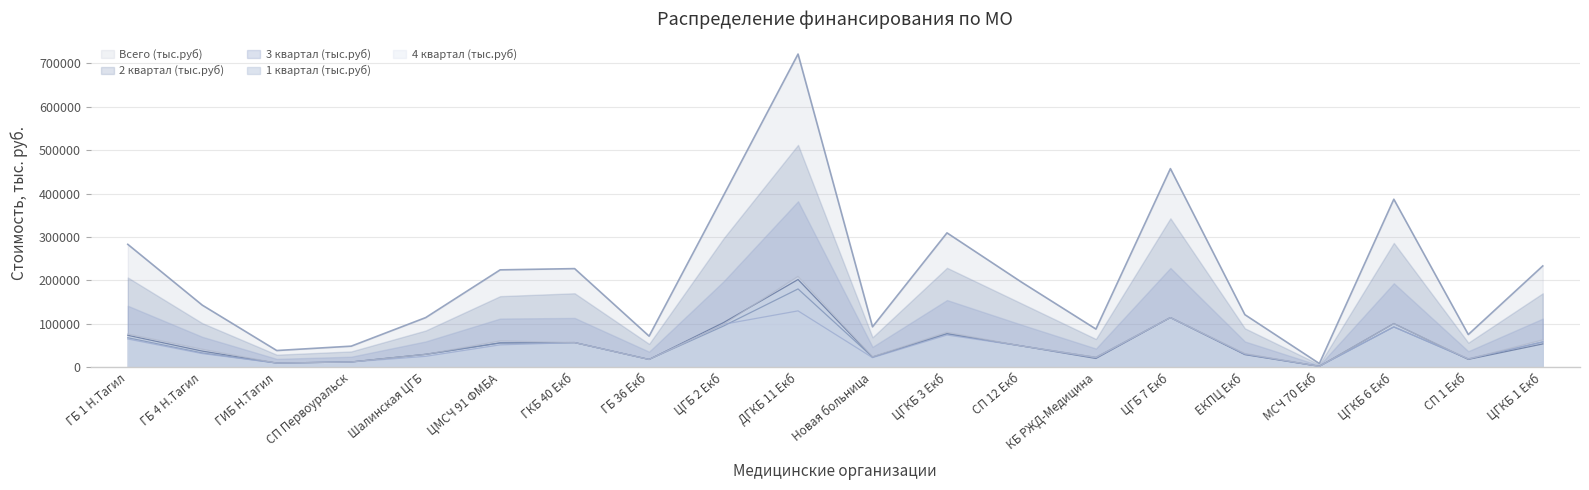

At which category is the sum across all series the highest?

ДГКБ 11 Екб